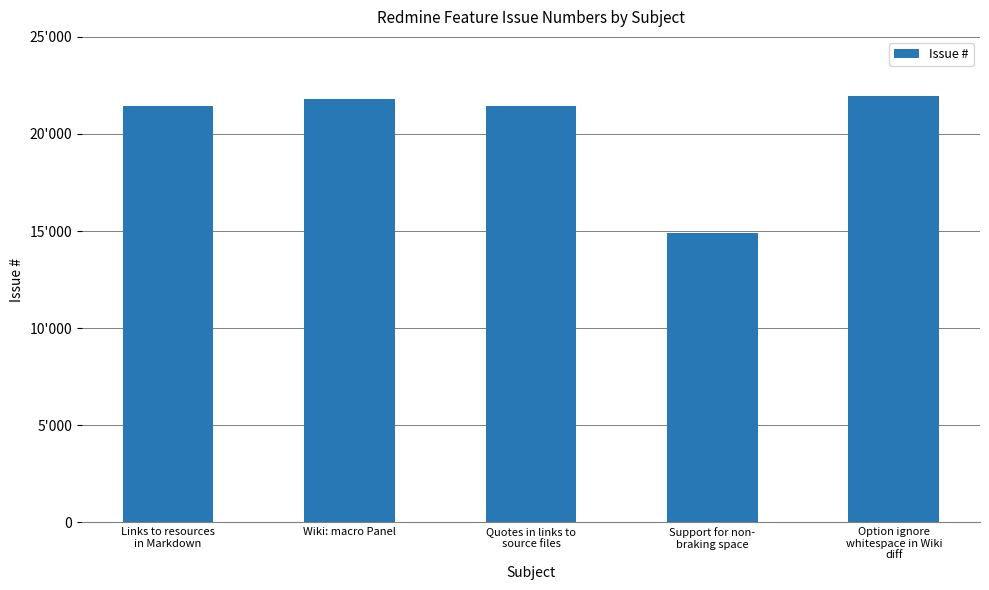

What value does the data have at Support for non-
braking space, to the nearest 10?

14890